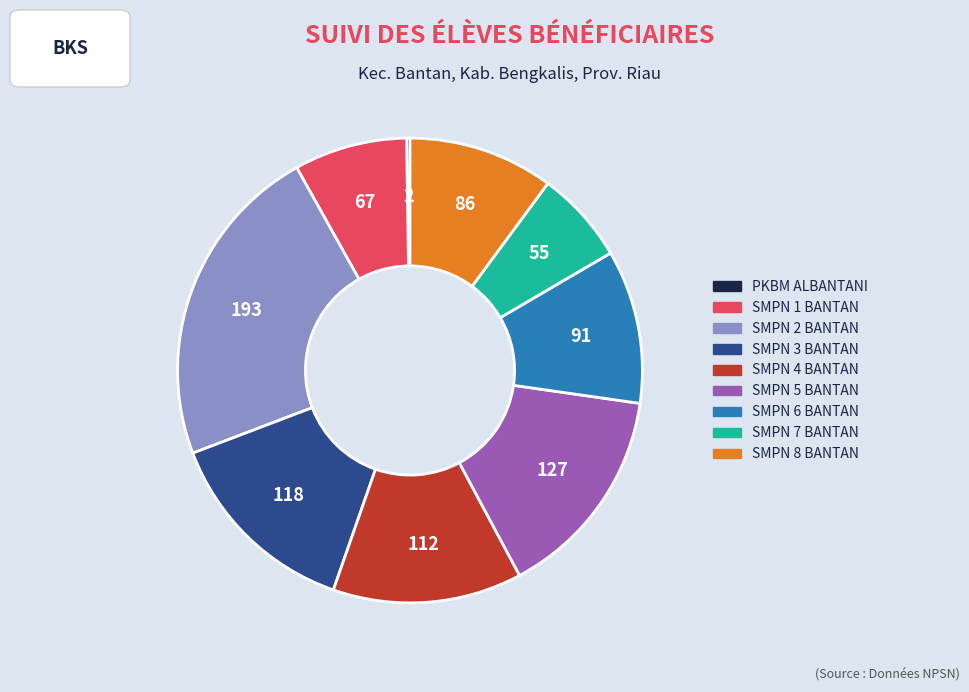

True or false: SMPN 2 BANTAN accounts for 23% of the total.

True